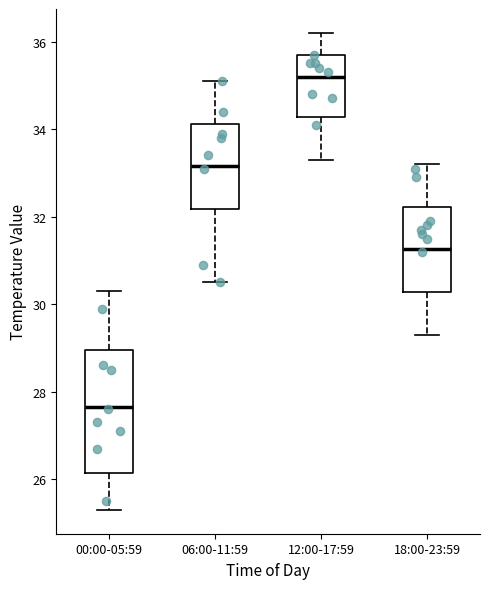

Where is the upper edge of the box for 06:00-11:59 on the y-axis? The values are not printed on the chart, so give them approximately, as read against the axis.

34.2